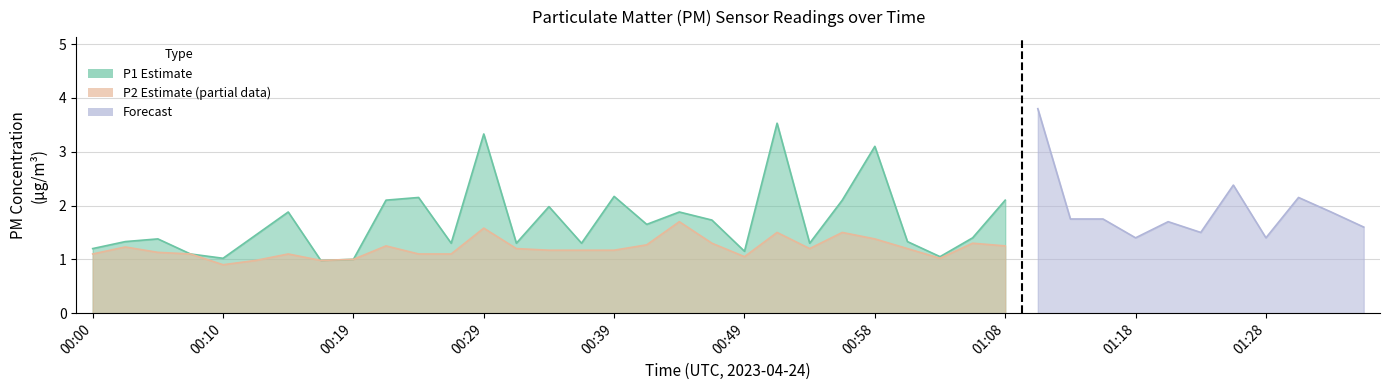

Rank the series at 01:08 from highest to lowest value.

P1, P2